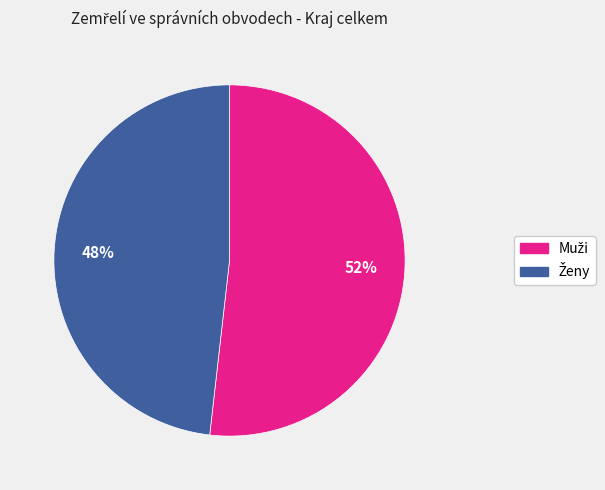

To the nearest percent, what is the difference between the largest and smallest slice percentages?

4%